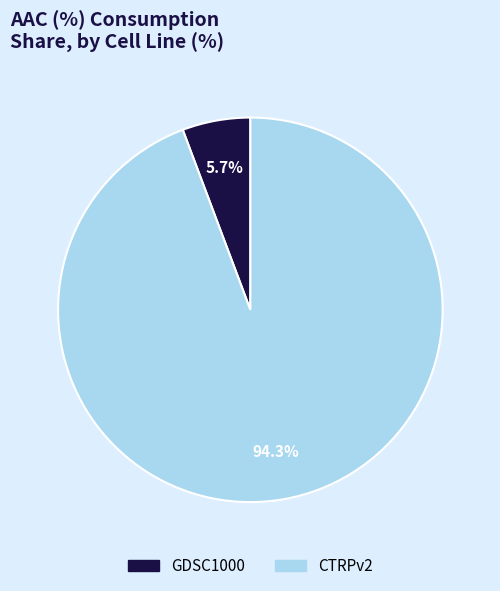

Is the sum of GDSC1000 and CTRPv2 greater than half?

Yes